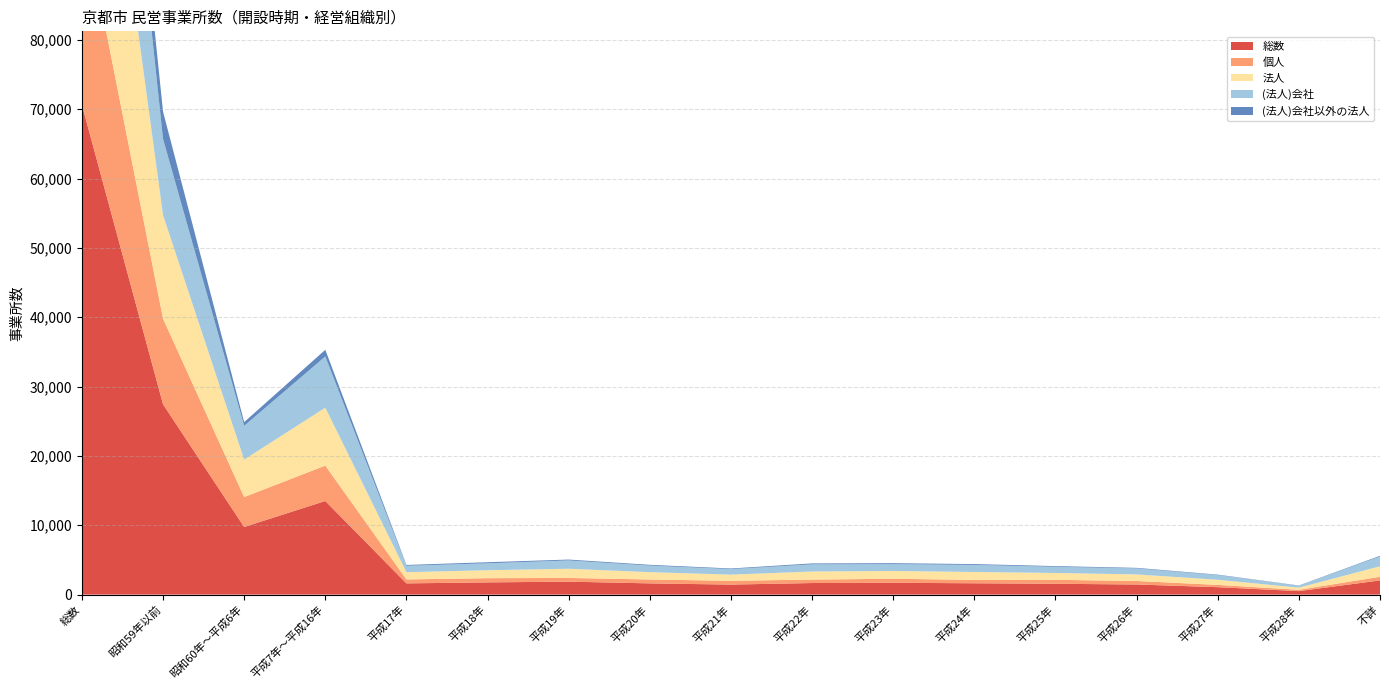

Reading left to right, transcribe all the data shown in this chart.

総数: 70637	27441	9750	13500	1619	1760	1867	1619	1443	1667	1705	1632	1562	1456	1071	501	2044
個人: 28269	12349	4316	5104	570	606	536	557	546	498	579	488	568	507	329	189	527
法人: 42081	14934	5403	8351	1043	1150	1325	1059	889	1166	1123	1140	990	947	740	311	1510
(法人)会社: 35264	10992	4872	7389	924	996	1199	947	796	1028	982	1018	886	863	680	277	1415
(法人)会社以外の法人: 6817	3942	531	962	119	154	126	112	93	138	141	122	104	84	60	34	95